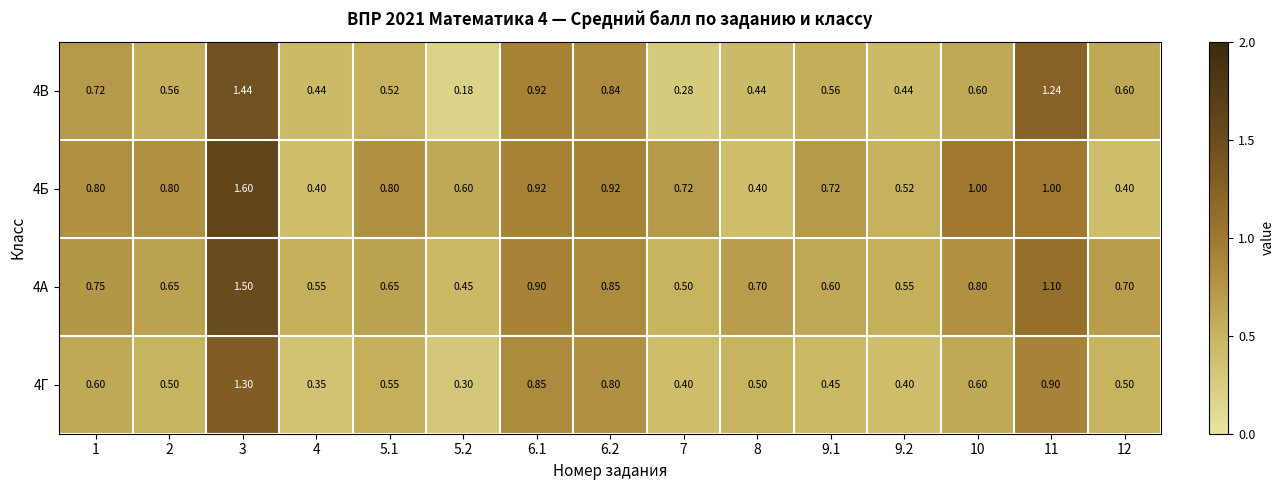

Is the value of 4В at 2 greater than the value of 4А at 9.1?

No